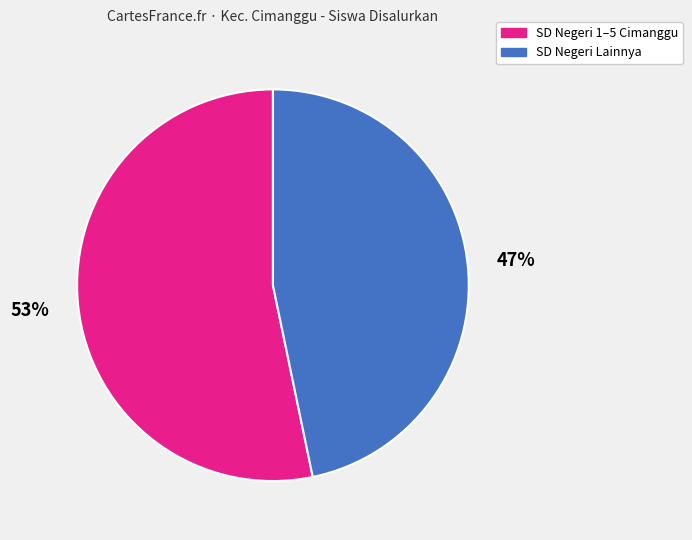

To the nearest percent, what is the average slice percentage?

50%